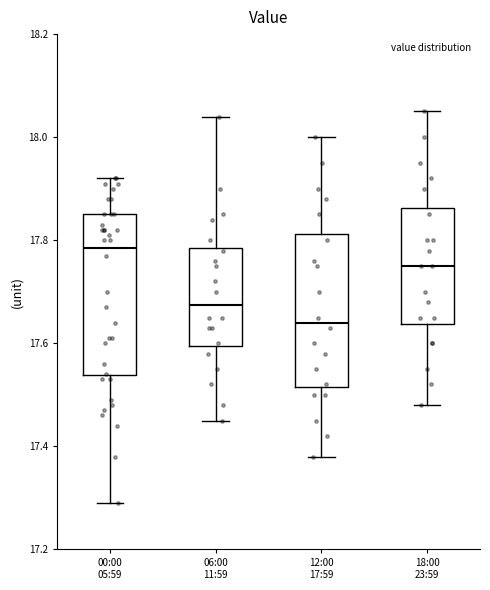

Which box has the lowest median line?

12:00 17:59